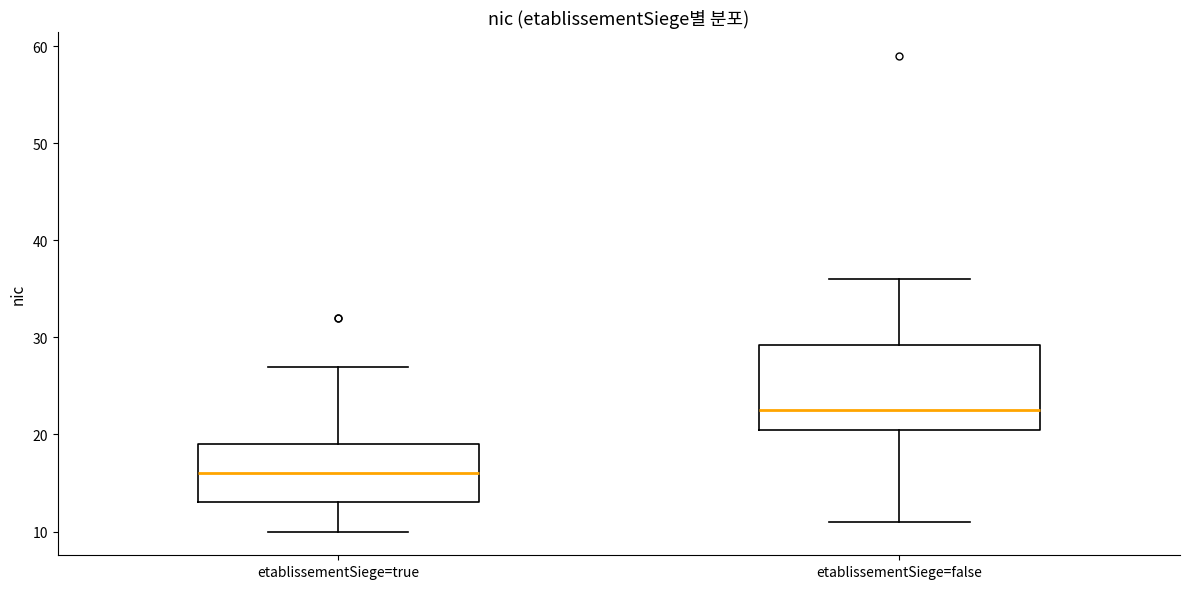

Which box is the tallest, from its lower edge to its upper edge?

etablissementSiege=false